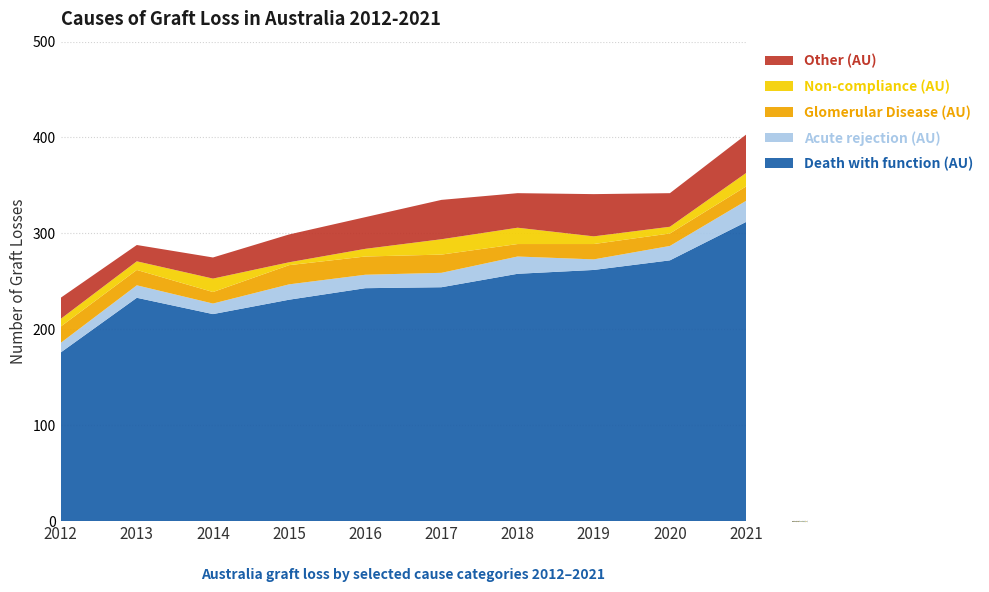

Reading right to left, list all the values displayed in this chart.

Death with function (AU): 2021=312	2020=272	2019=262	2018=258	2017=244	2016=243	2015=231	2014=216	2013=233	2012=176
Acute rejection (AU): 2021=22	2020=15	2019=11	2018=18	2017=15	2016=14	2015=16	2014=11	2013=13	2012=10
Glomerular Disease (AU): 2021=15	2020=13	2019=16	2018=13	2017=19	2016=19	2015=20	2014=12	2013=16	2012=17
Non-compliance (AU): 2021=14	2020=7	2019=8	2018=17	2017=16	2016=8	2015=3	2014=14	2013=9	2012=8
Other (AU): 2021=40	2020=35	2019=44	2018=36	2017=41	2016=33	2015=29	2014=22	2013=17	2012=22